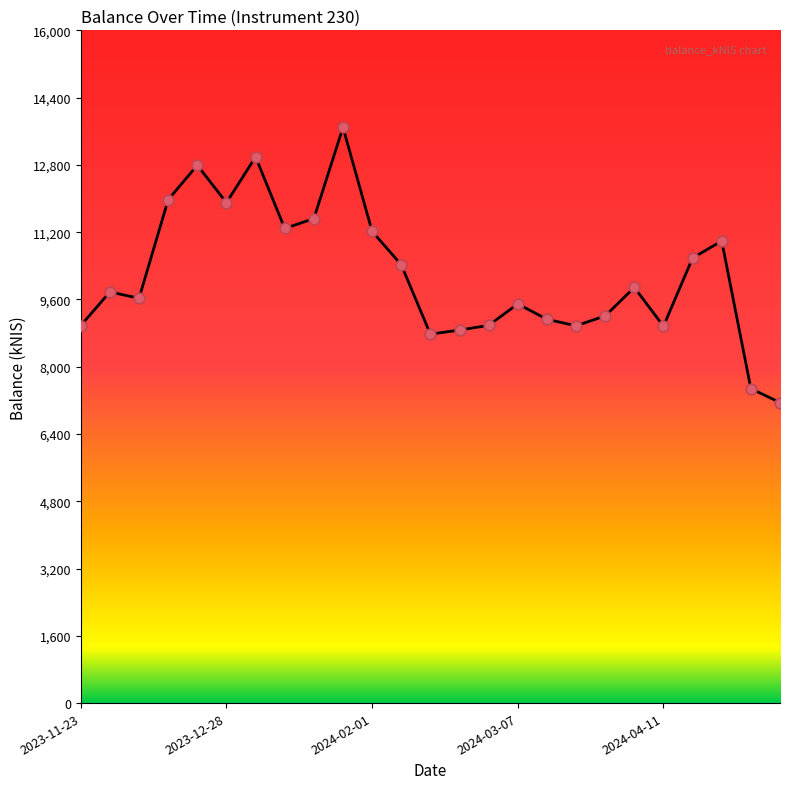

What is the maximum value shown in the chart?

13691.6